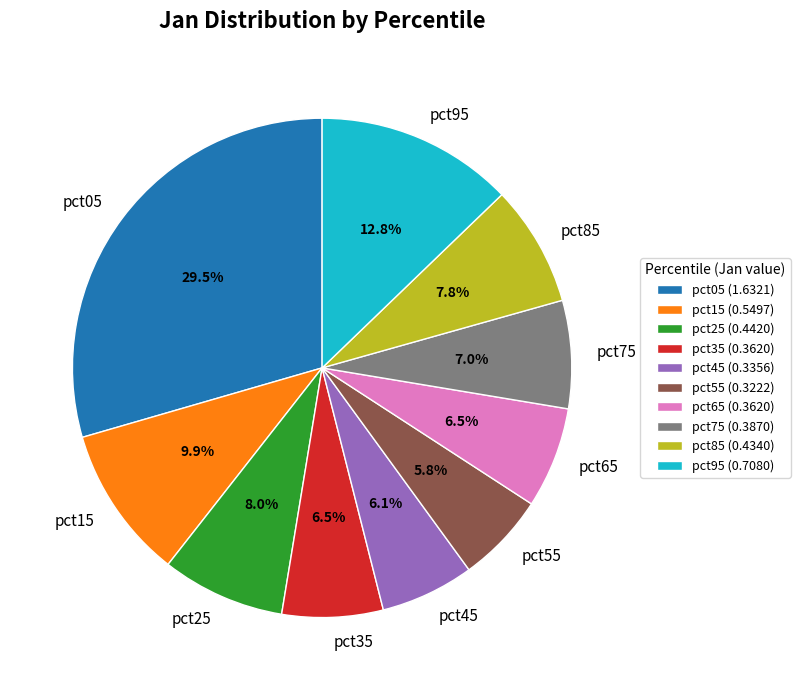

How many slices are in this pie chart?

10